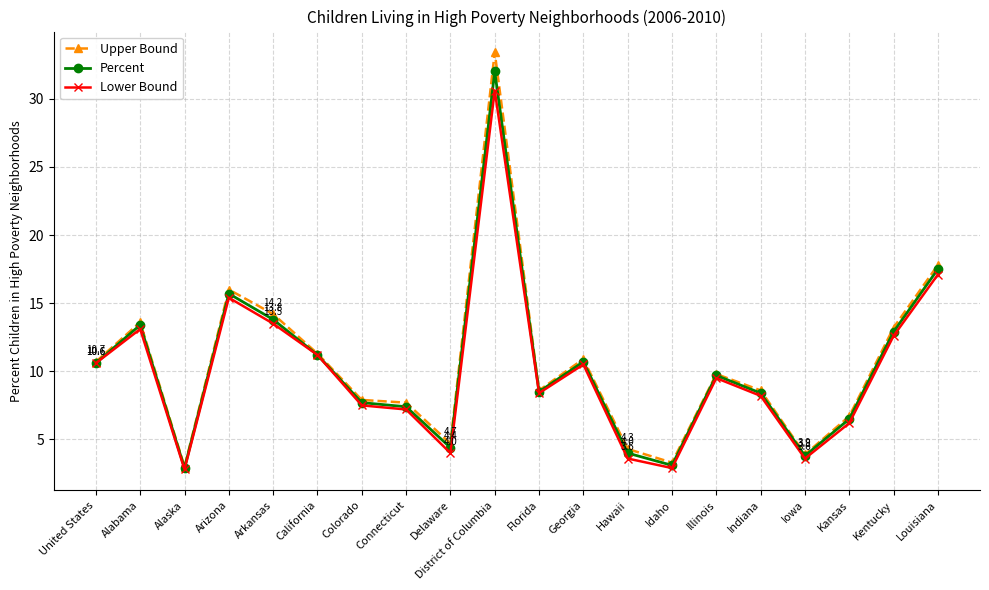

Is the value of Lower Bound at United States greater than the value of Upper Bound at Alaska?

Yes